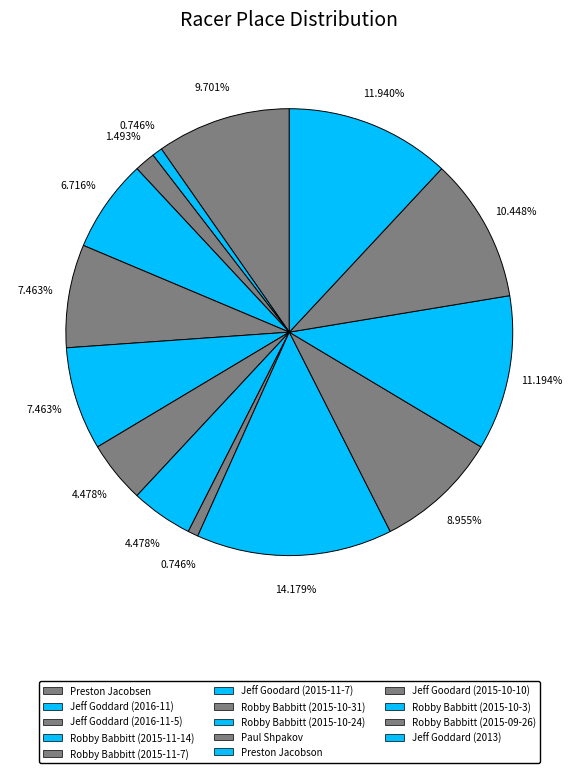

Which slice is the largest?

Preston